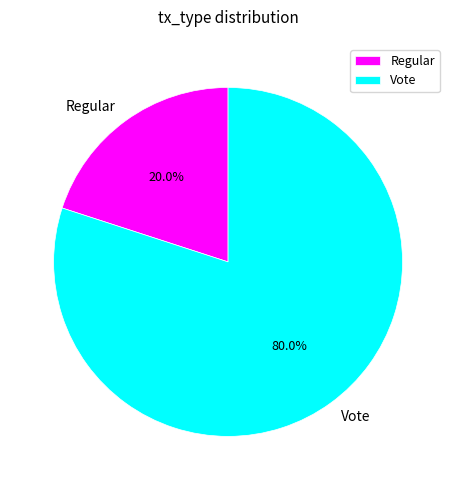

Is it true that Vote is 86% of the pie?

False